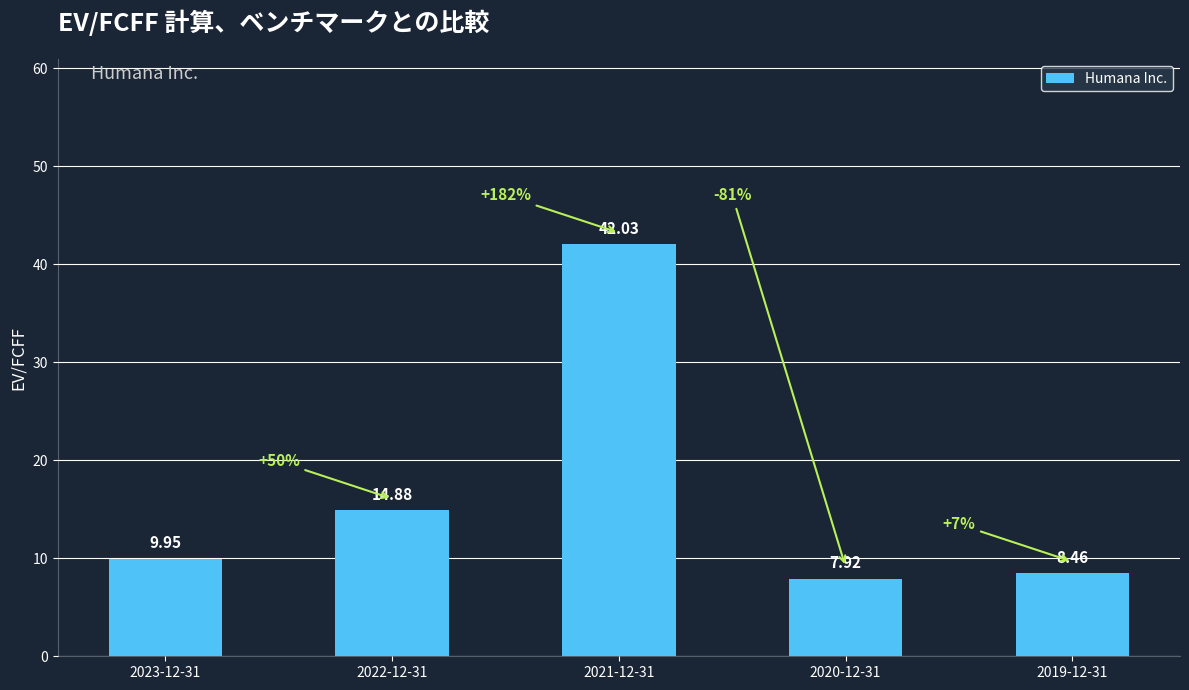

List the labels in order of value, largest first.

2021-12-31, 2022-12-31, 2023-12-31, 2019-12-31, 2020-12-31